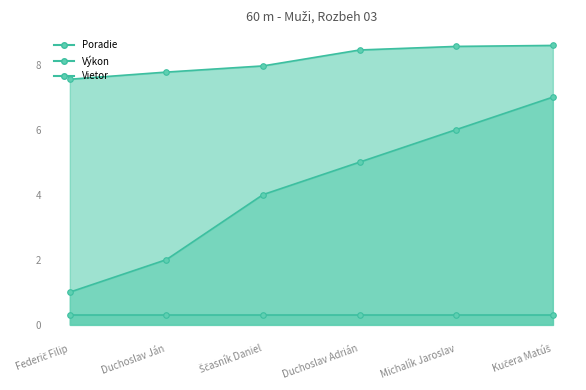

Is the value of Výkon at Duchoslav Ján greater than the value of Poradie at Duchoslav Ján?

Yes